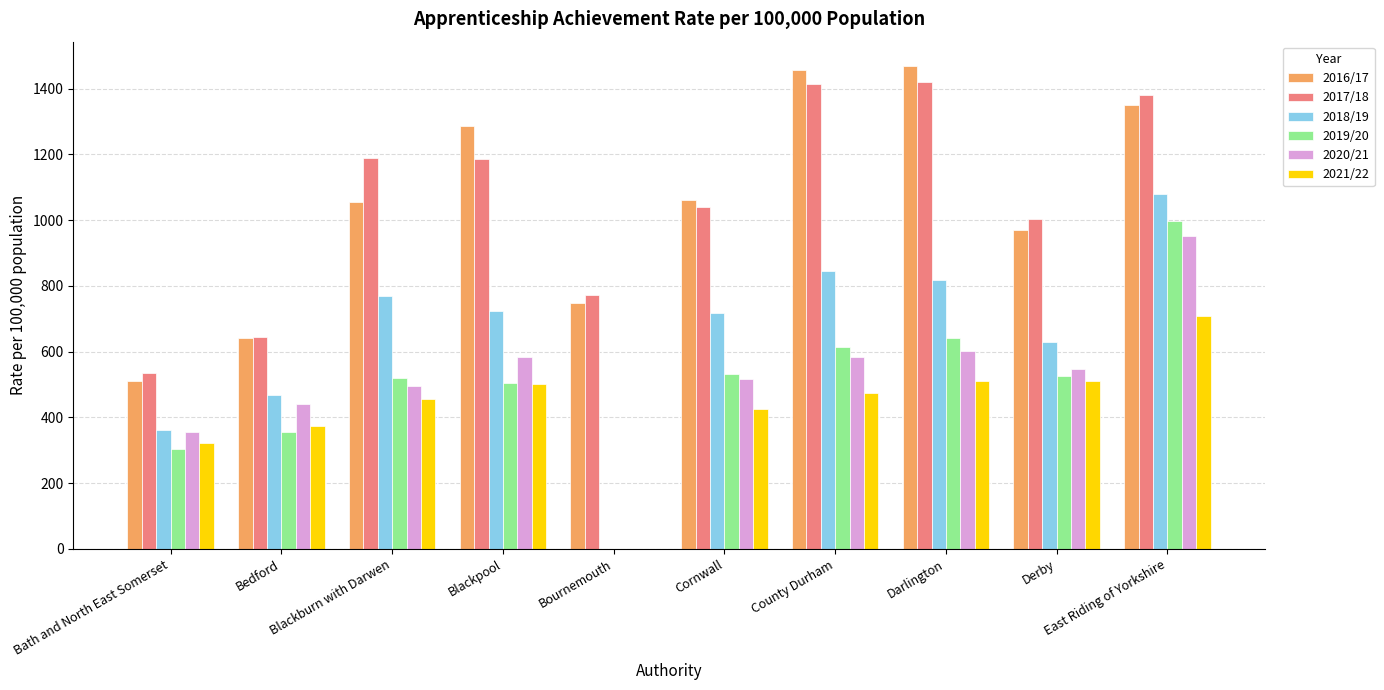

What are all the series names shown in the legend?

2016/17, 2017/18, 2018/19, 2019/20, 2020/21, 2021/22